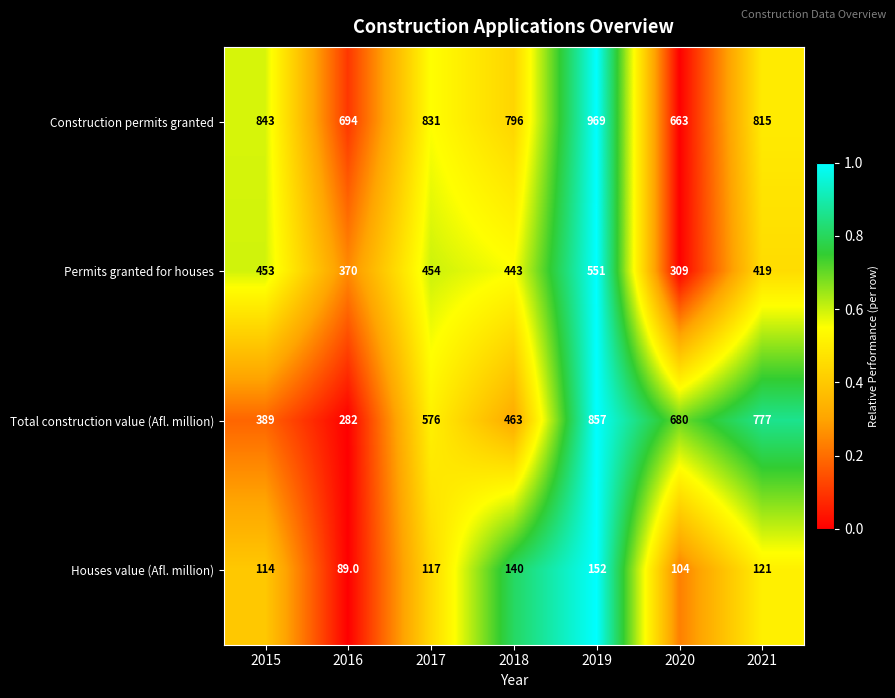

How many distinct data groups are displayed?

4